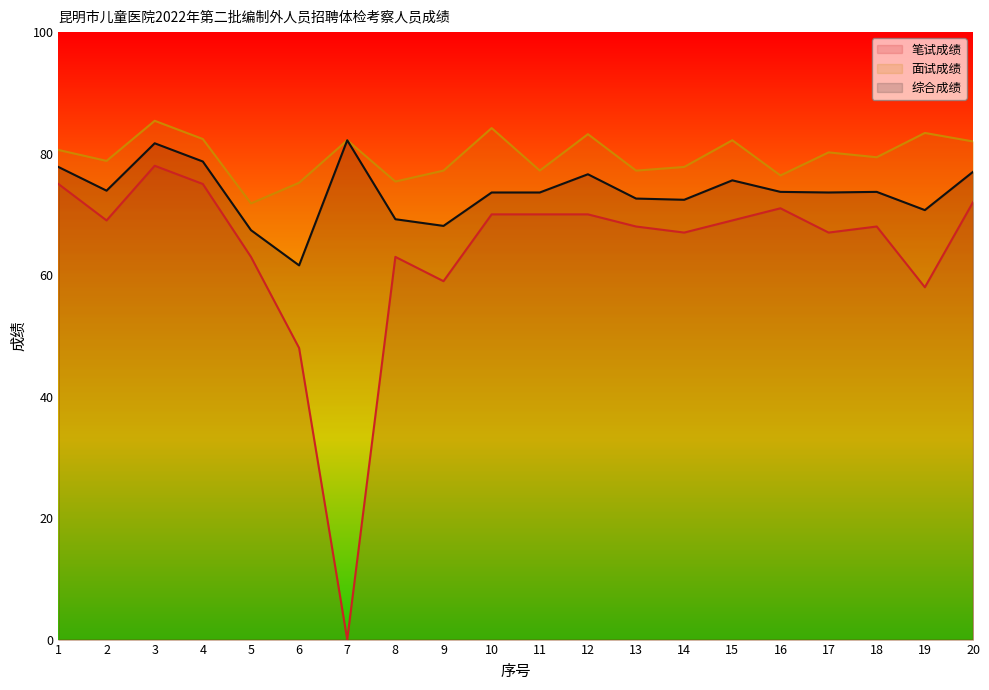

Which series changed the most between 14 and 20?

笔试成绩